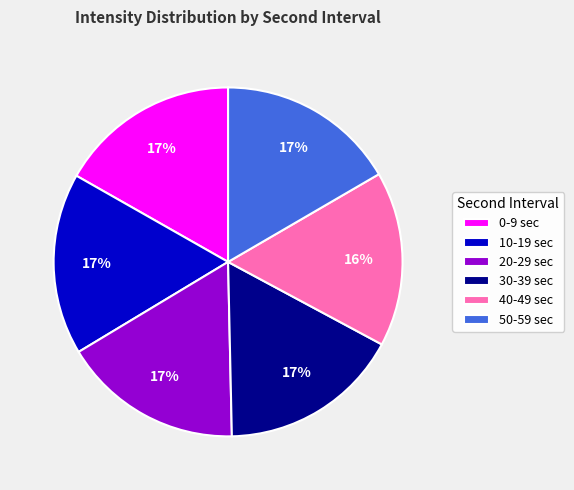

Is there any slice that represents more than half of the pie?

No